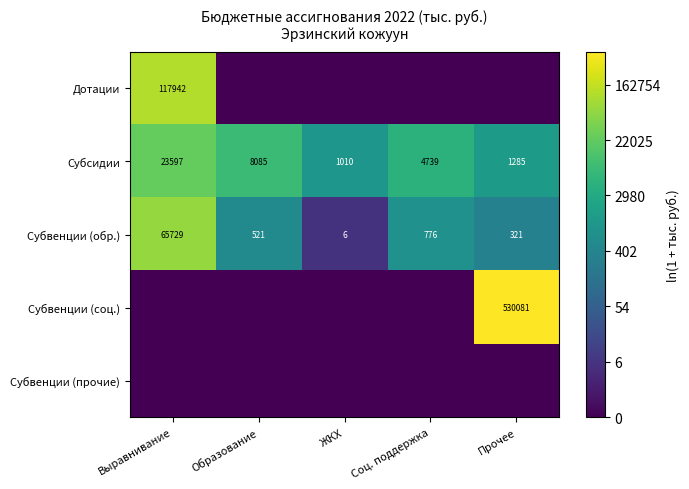

At which category is the sum across all series the highest?

Выравнивание